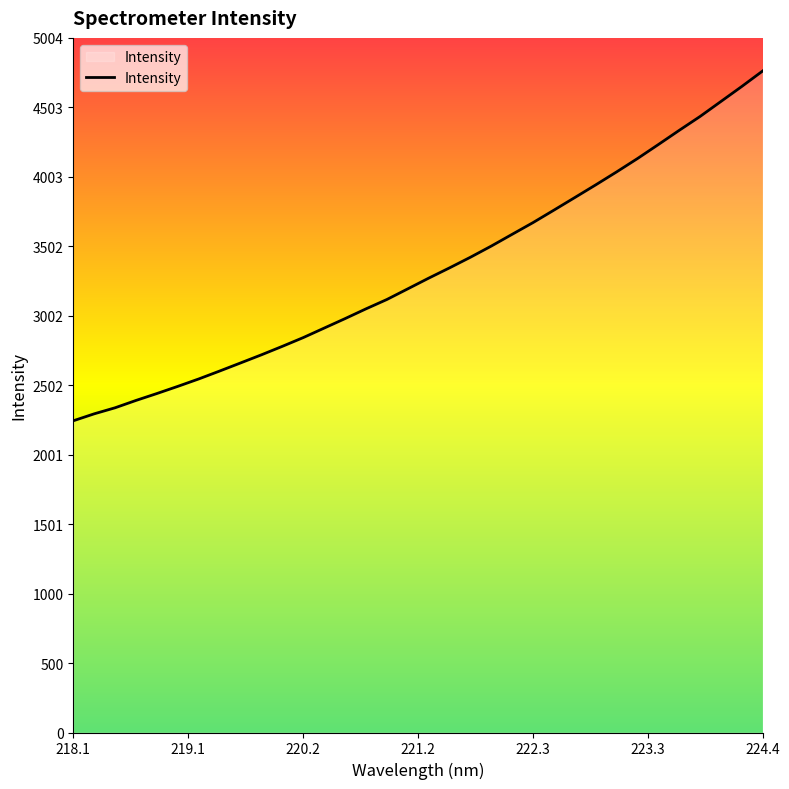

What is the difference between the maximum and minimum values?

2520.3